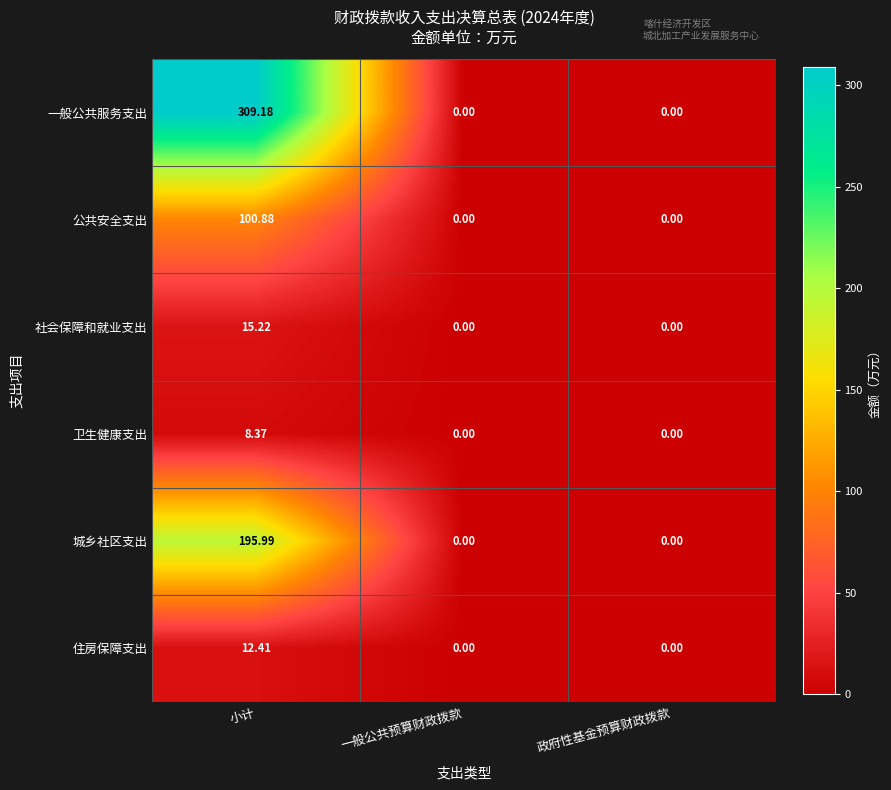

At which category is the sum across all series the highest?

小计